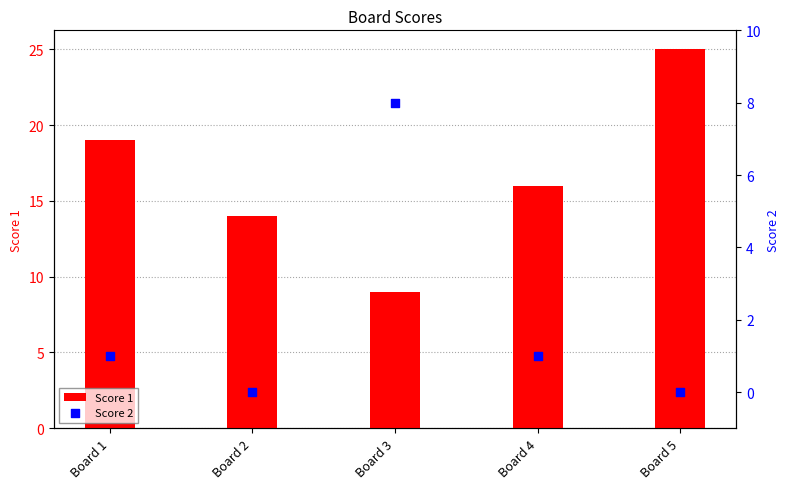

At how many categories does at least one series exceed 4?

5